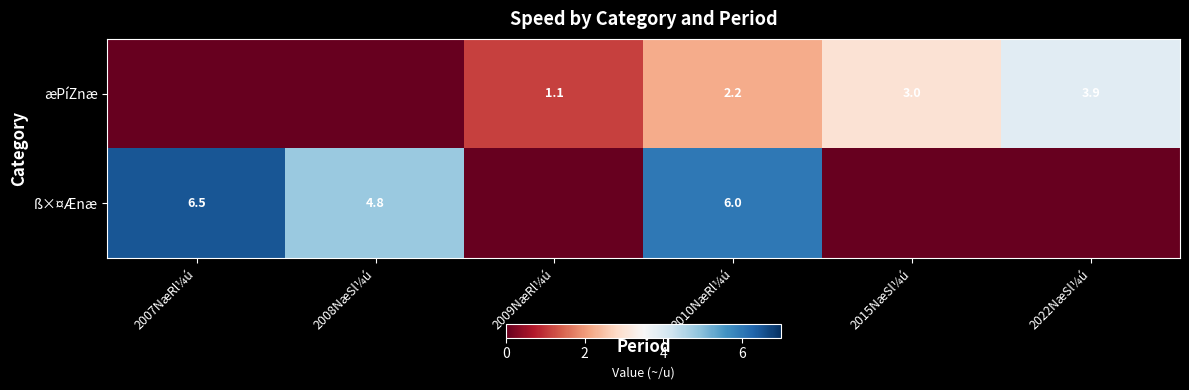

How many categories are shown in the chart?

6